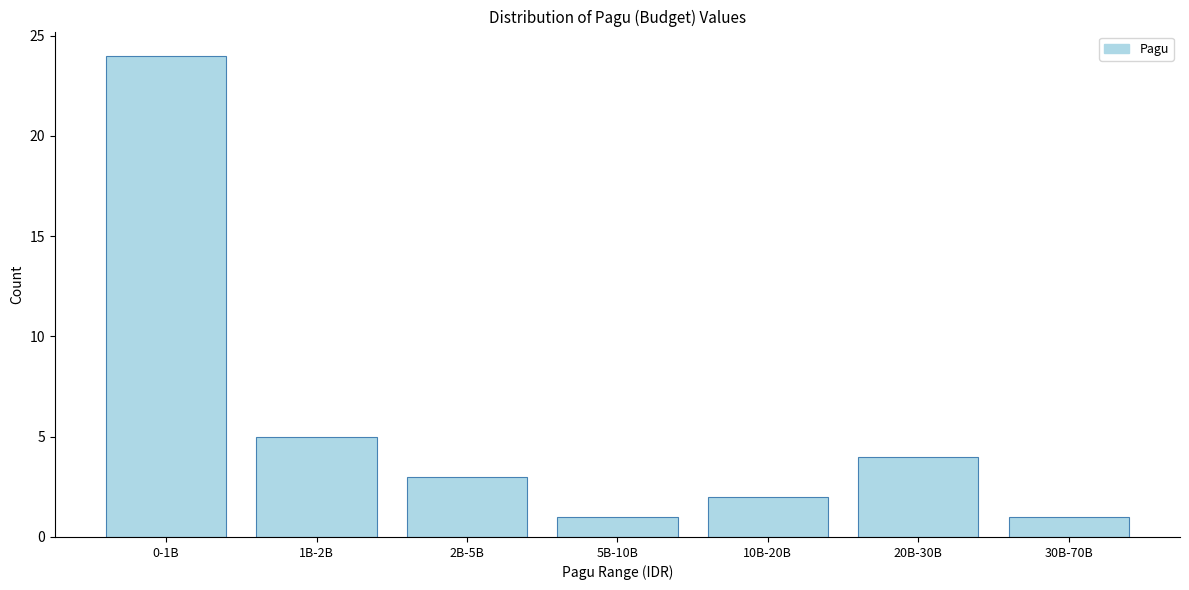

Reading left to right, transcribe all the data shown in this chart.

0-1B=24	1B-2B=5	2B-5B=3	5B-10B=1	10B-20B=2	20B-30B=4	30B-70B=1